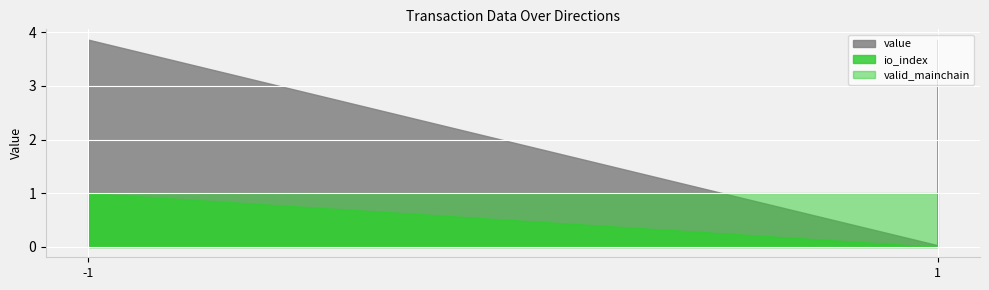

True or false: time_stamp and valid_mainchain cross at least once.

False